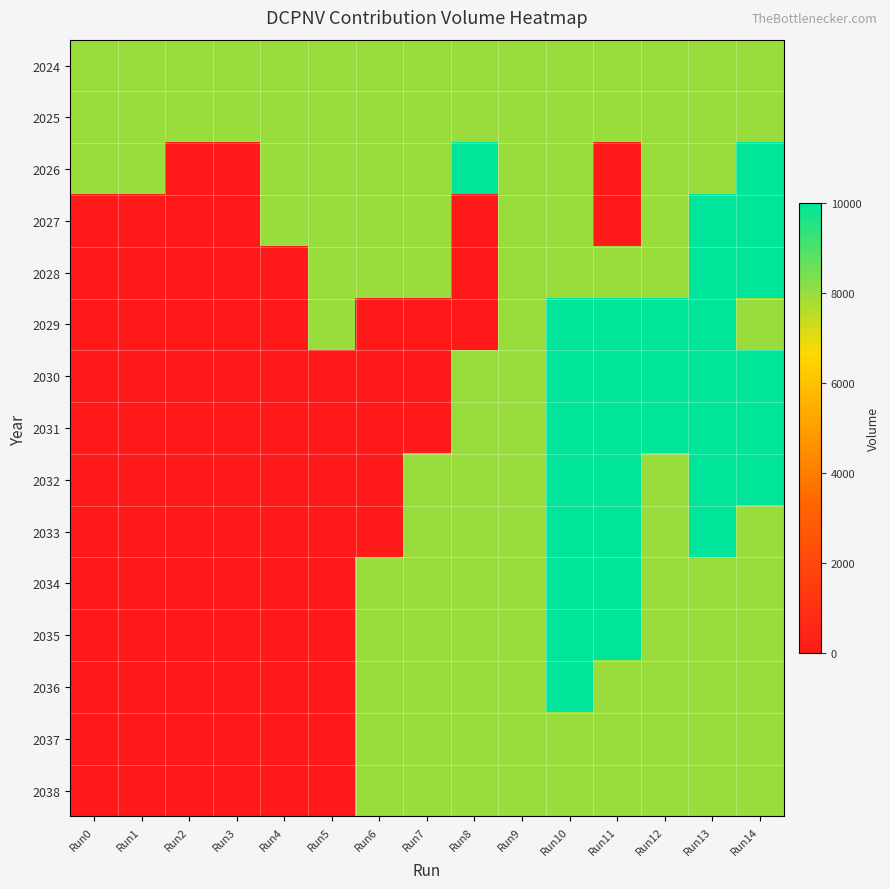

Which has a higher value, Run1 or Run7?

Run1